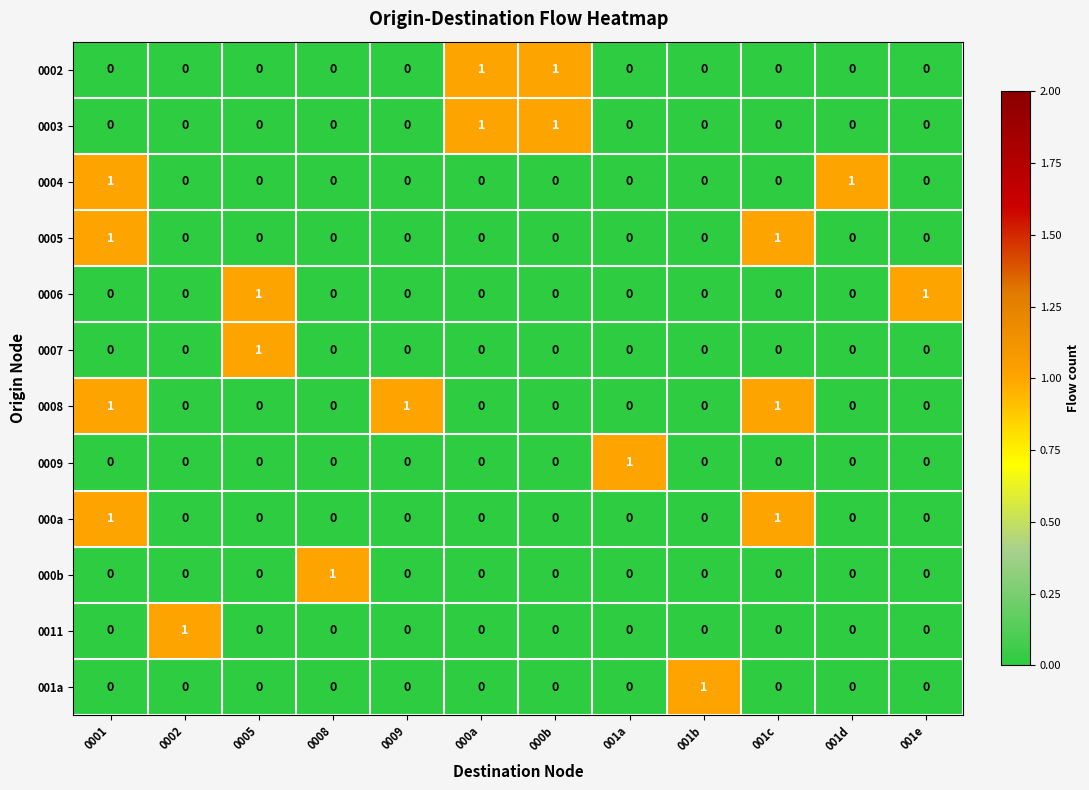

Is it true that 001a equals 1 at 0008?

False